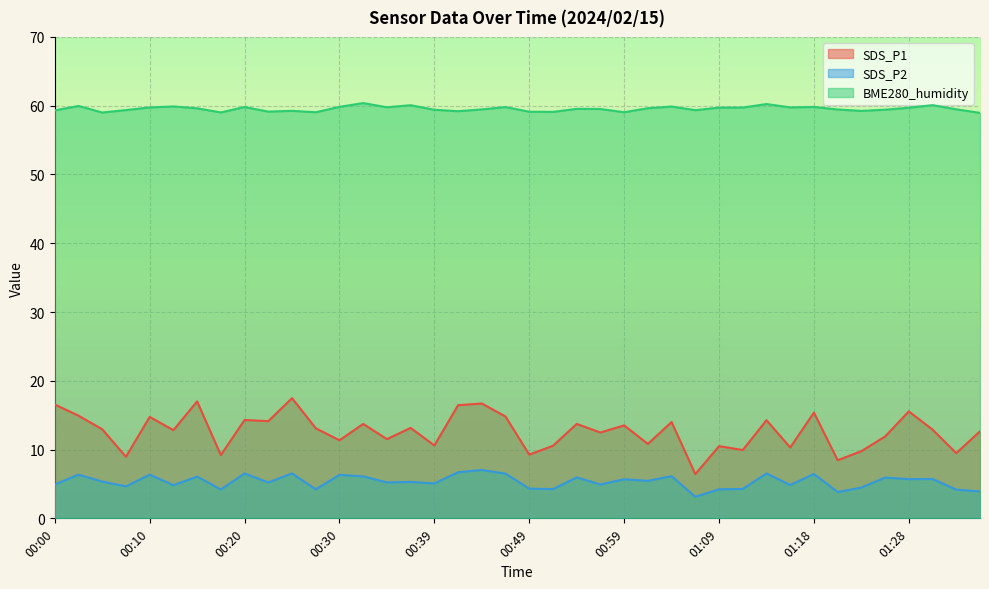

True or false: SDS_P1 and BME280_humidity cross at least once.

False